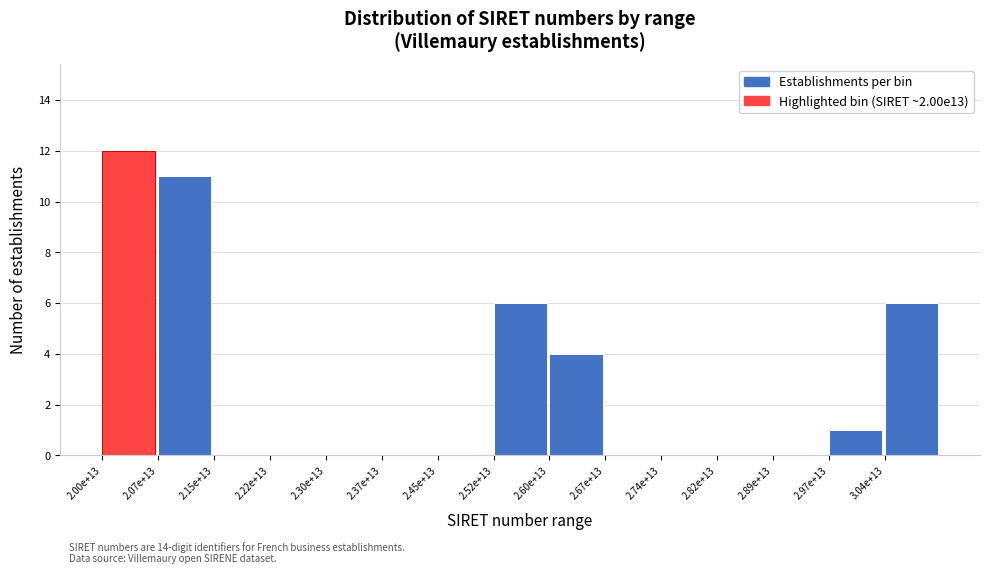

Reading right to left, transcribe all the data shown in this chart.

3.04e+13=6	2.97e+13=1	2.89e+13=0	2.82e+13=0	2.74e+13=0	2.67e+13=0	2.60e+13=4	2.52e+13=6	2.45e+13=0	2.37e+13=0	2.30e+13=0	2.22e+13=0	2.15e+13=0	2.07e+13=11	2.00e+13=12